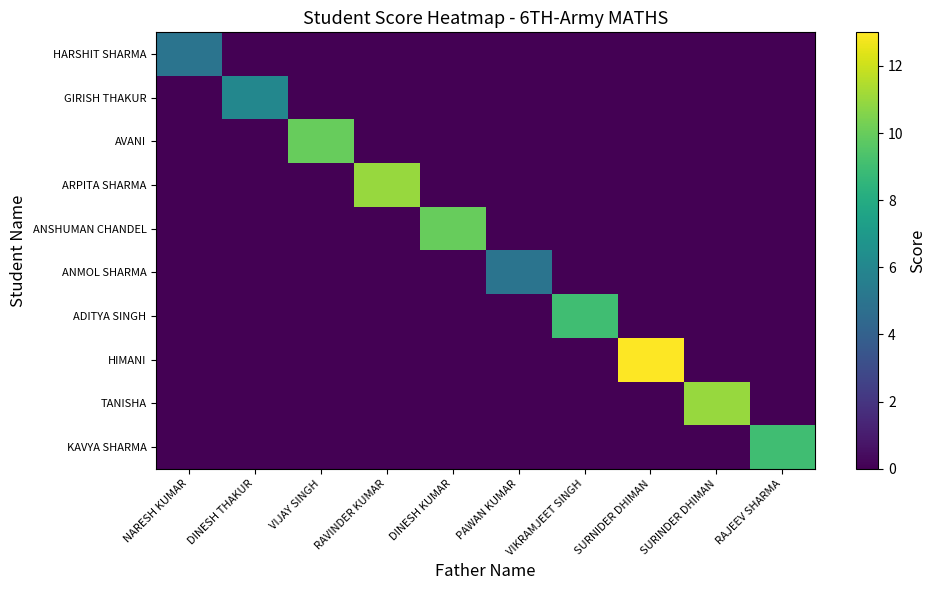

At which category does the chart reach its minimum across all series?

DINESH THAKUR